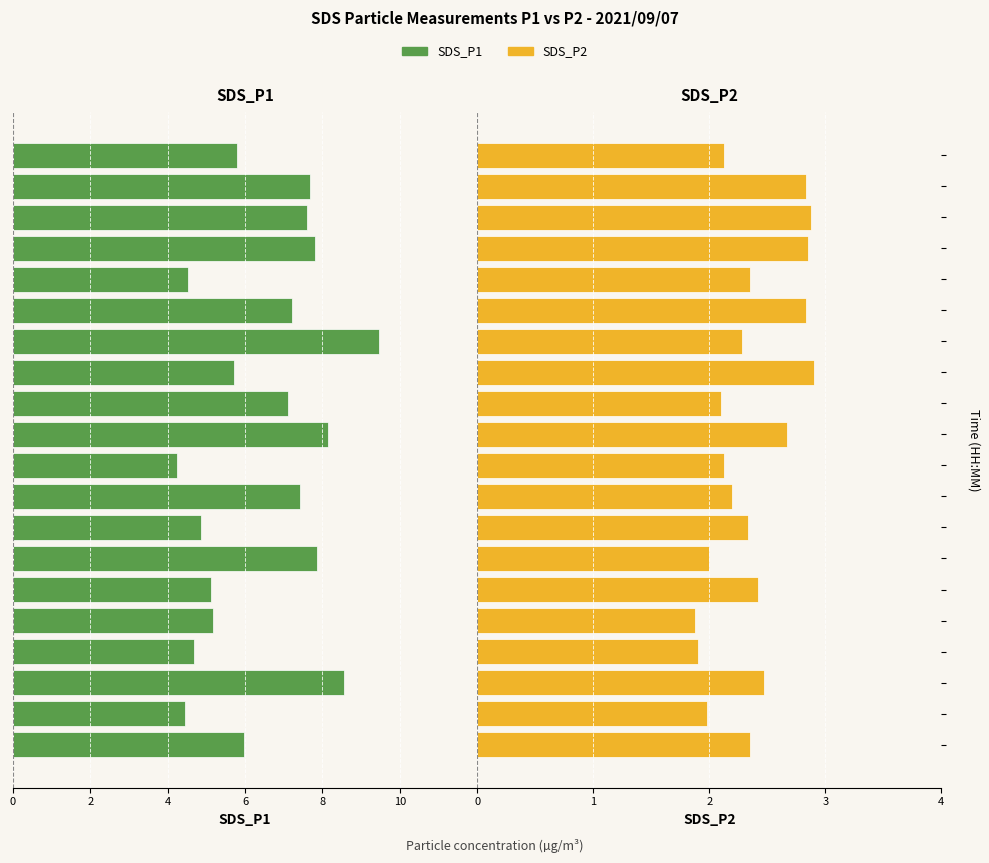

What is the average value of the SDS_P2 series?

2.4